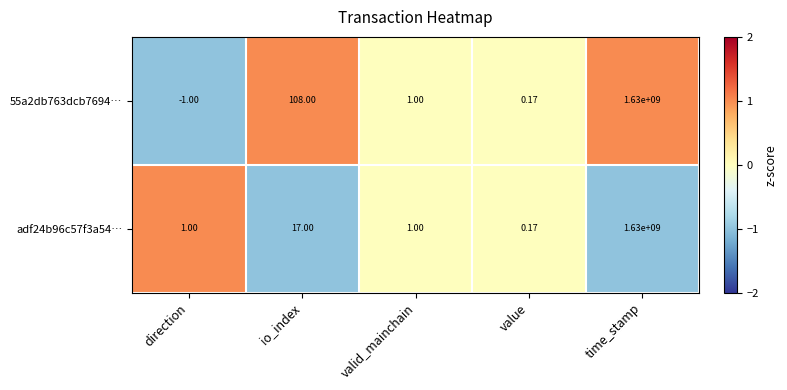

Where does the 55a2db763dcb7694… series first go above 1?

io_index